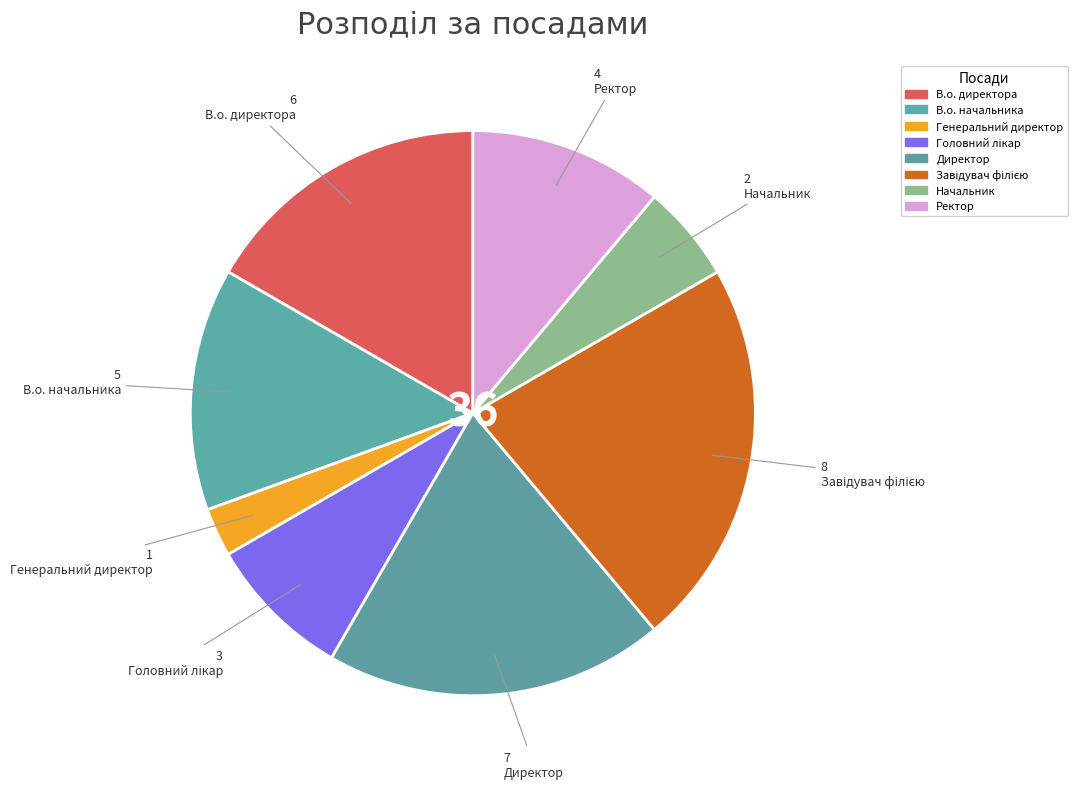

What is the change in value from Генеральний директор to Завідувач філією?

+7